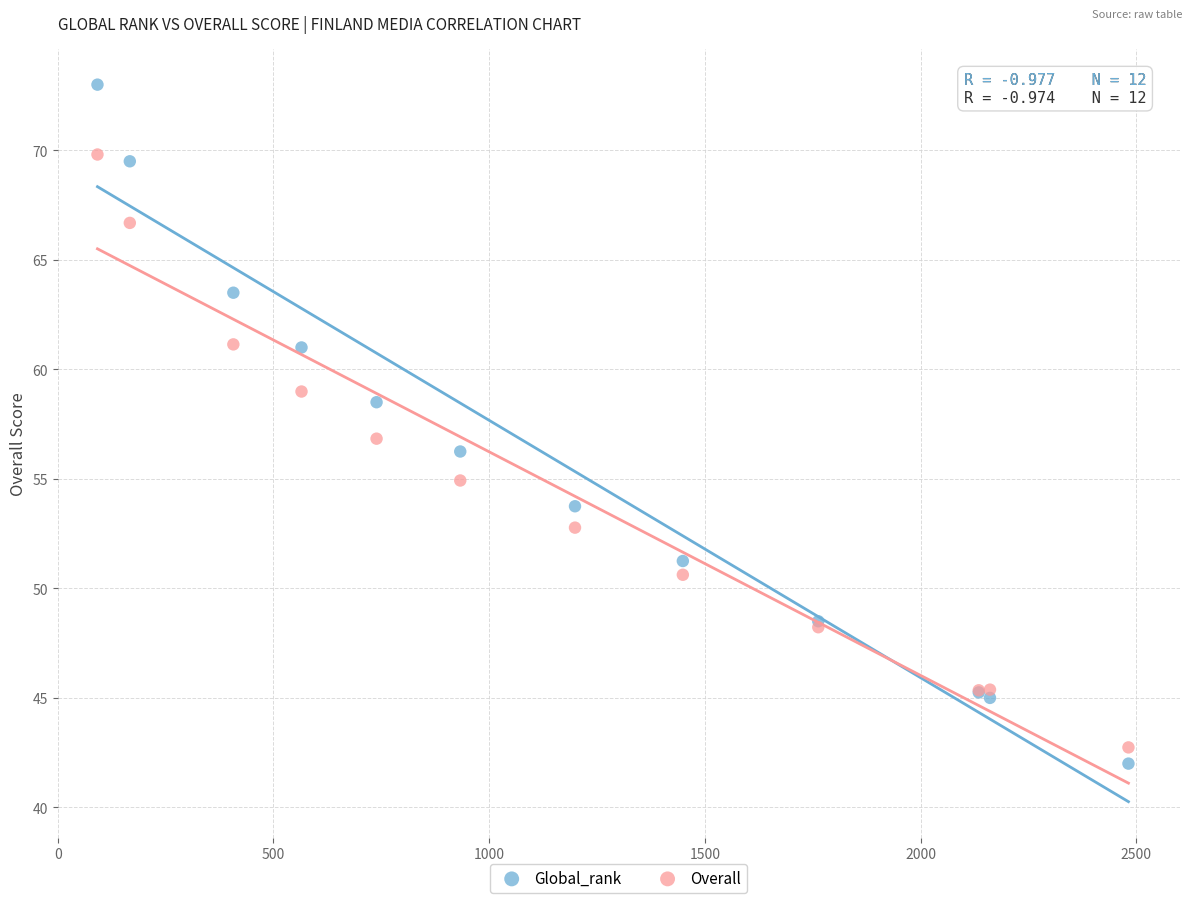

Which series reaches the maximum Y coordinate?

Global_rank